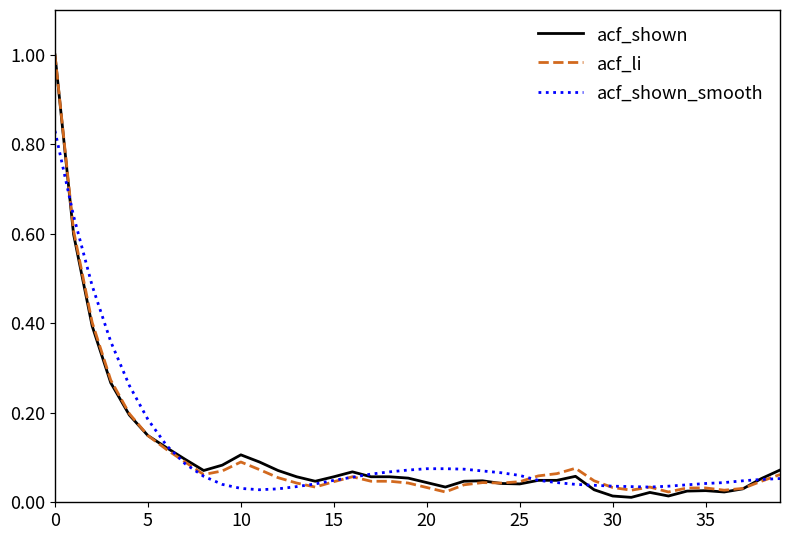

What is the highest value of the acf_li series?

1.0